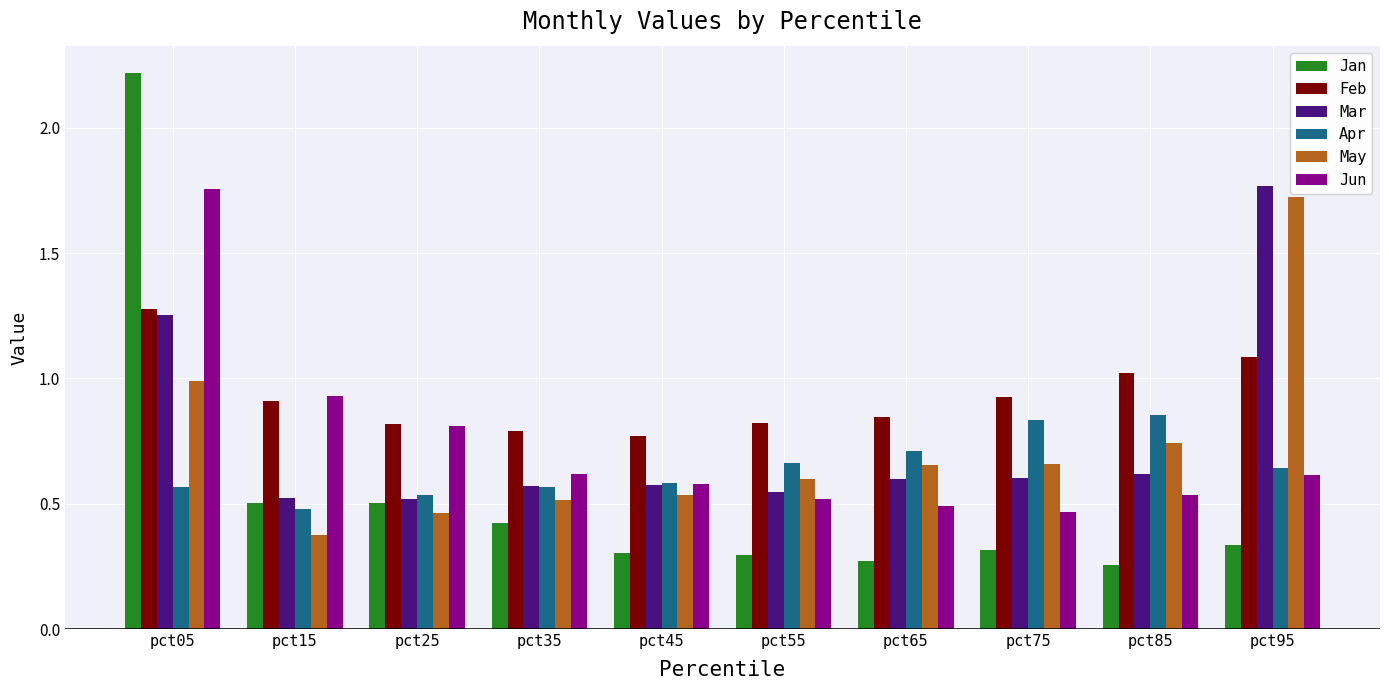

Is it true that Jun equals 0.5 at pct65?

True